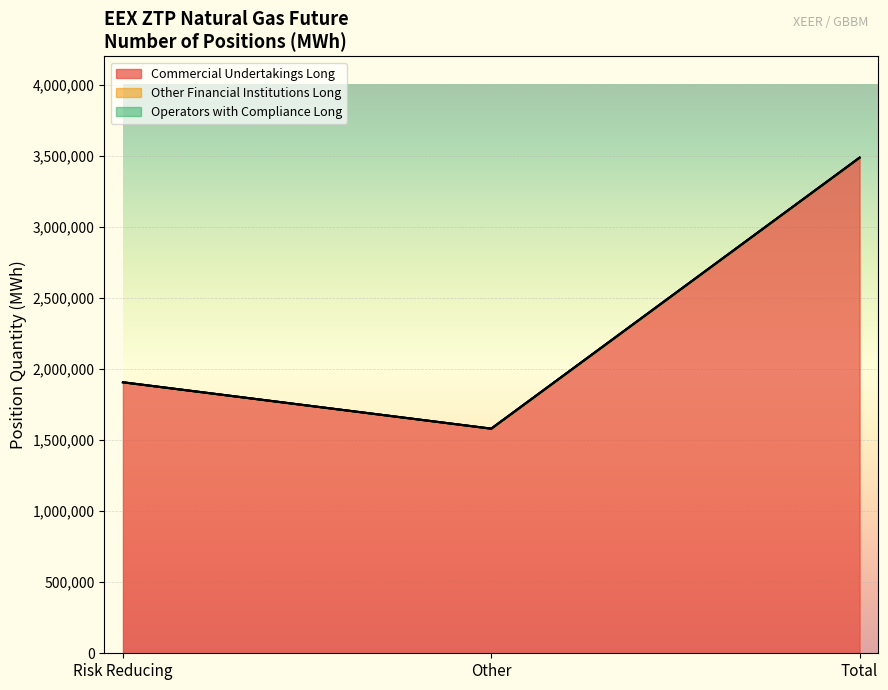

What is the label of the 3rd point from the left?

Total